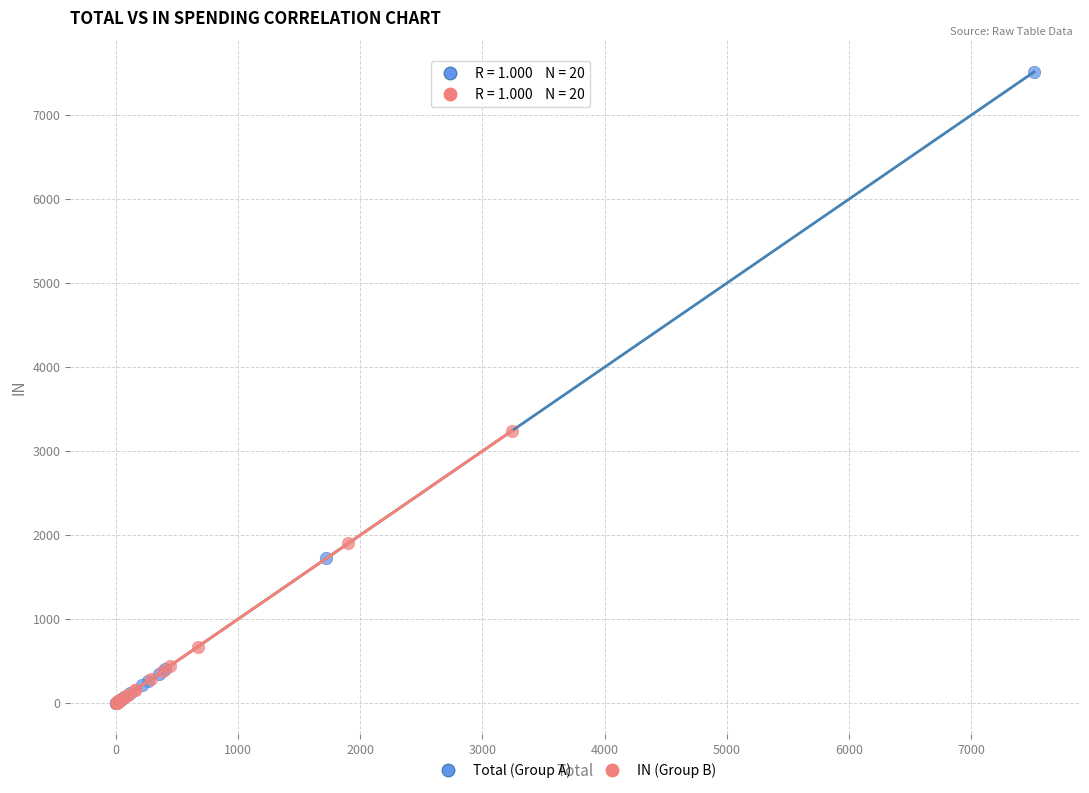

Which series reaches the maximum Y coordinate?

Total (Group A)